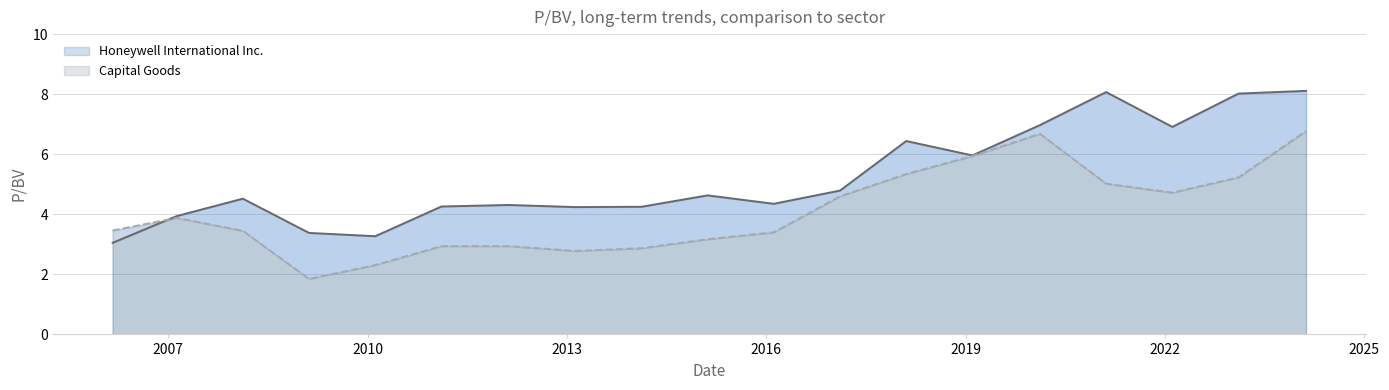

What is the total value across all series at 2023-02-10?

13.2